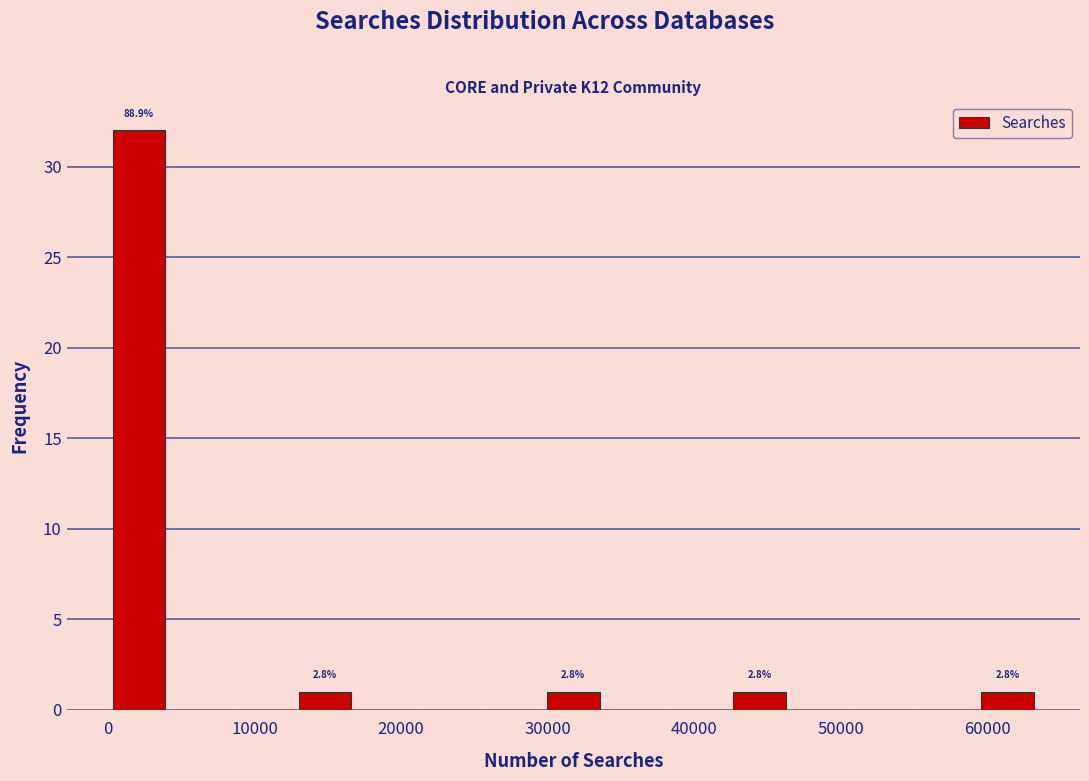

Over which range of the x-axis is the bar tallest?

0 to 4000